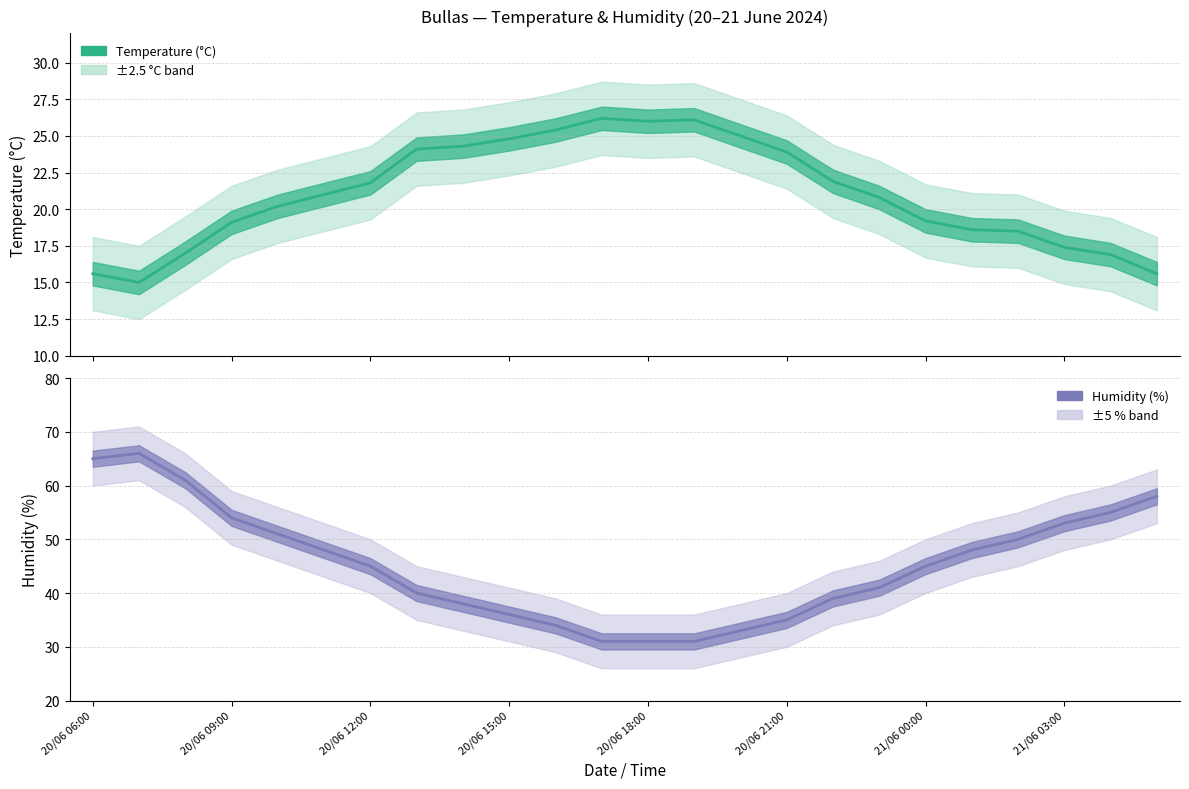

The Humidity (%) series shows 7.8 at 20/06 21:00. True or false?

False